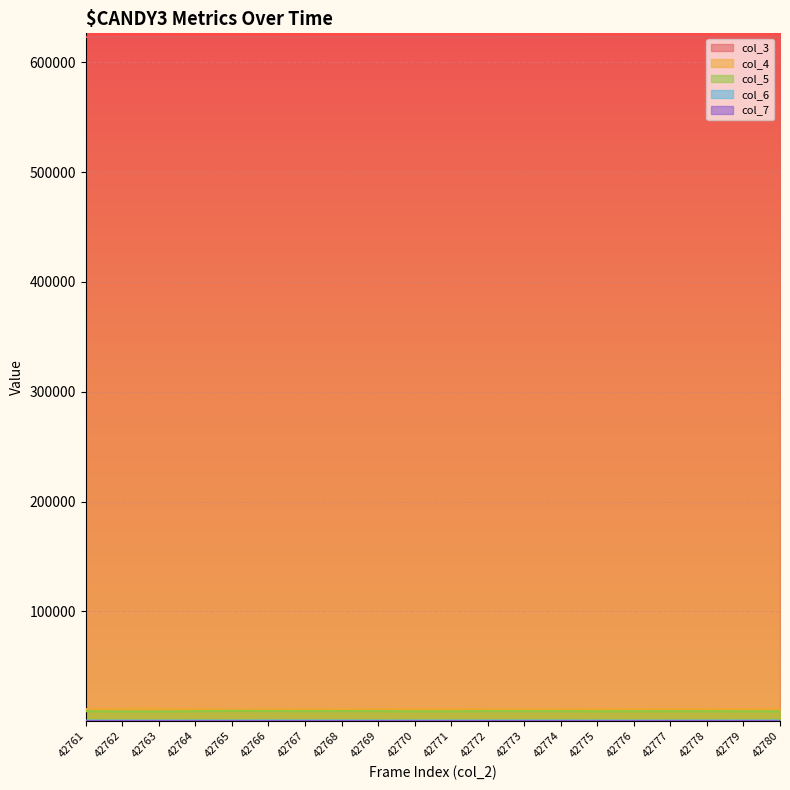

The col_6 series shows 526 at 42765. True or false?

True